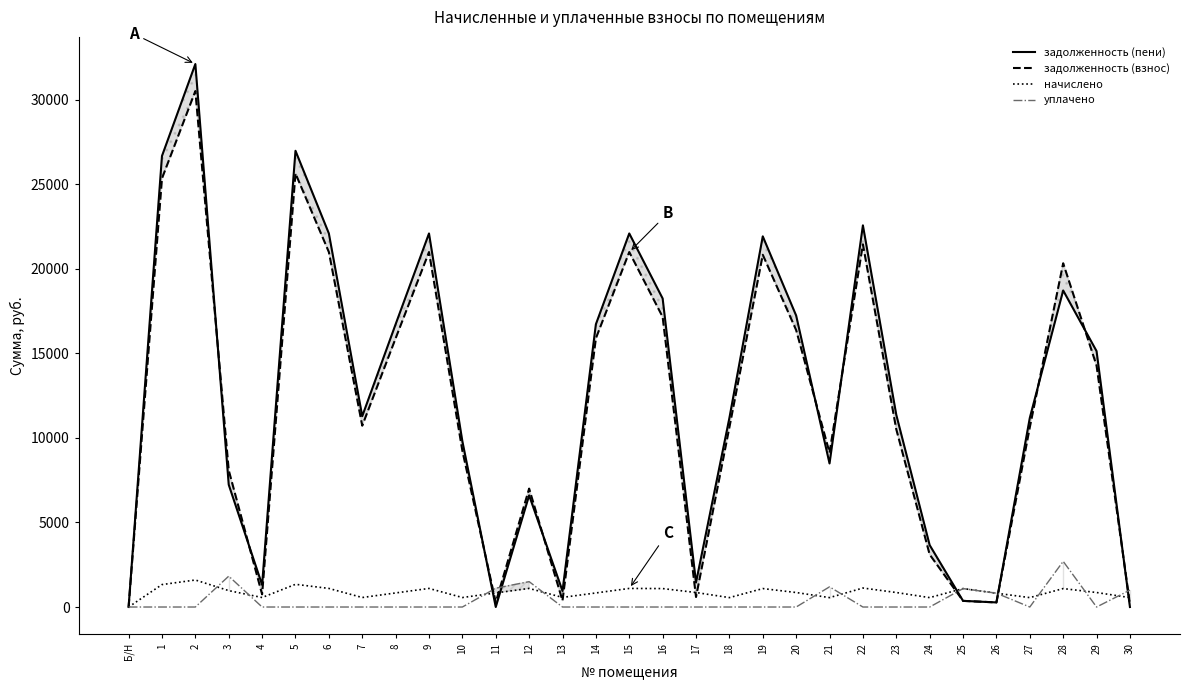

The value of задолженность (взнос) at 15 is 14475.7. True or false?

False